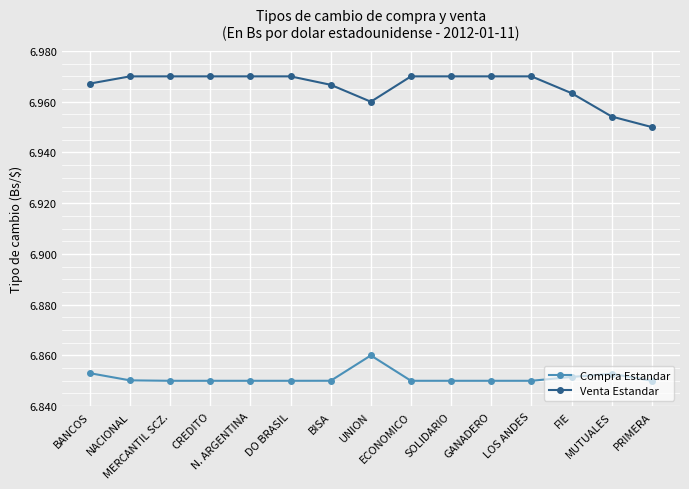

Which series changed the most between MUTUALES and PRIMERA?

Venta Estandar